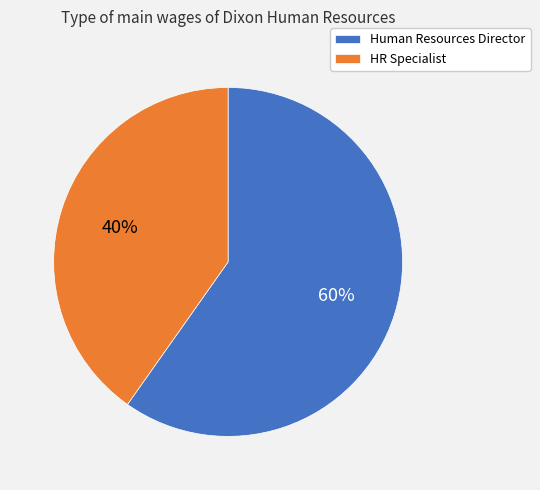

To the nearest percent, what portion does HR Specialist represent?

40%